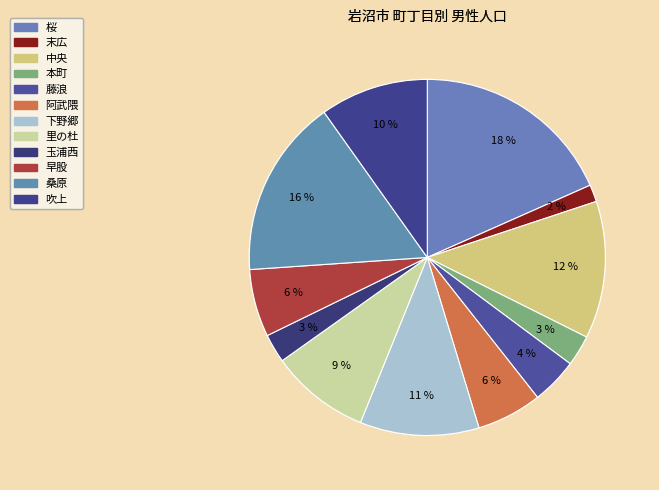

What percentage do 下野郷 and 阿武隈 together represent?

16.7%